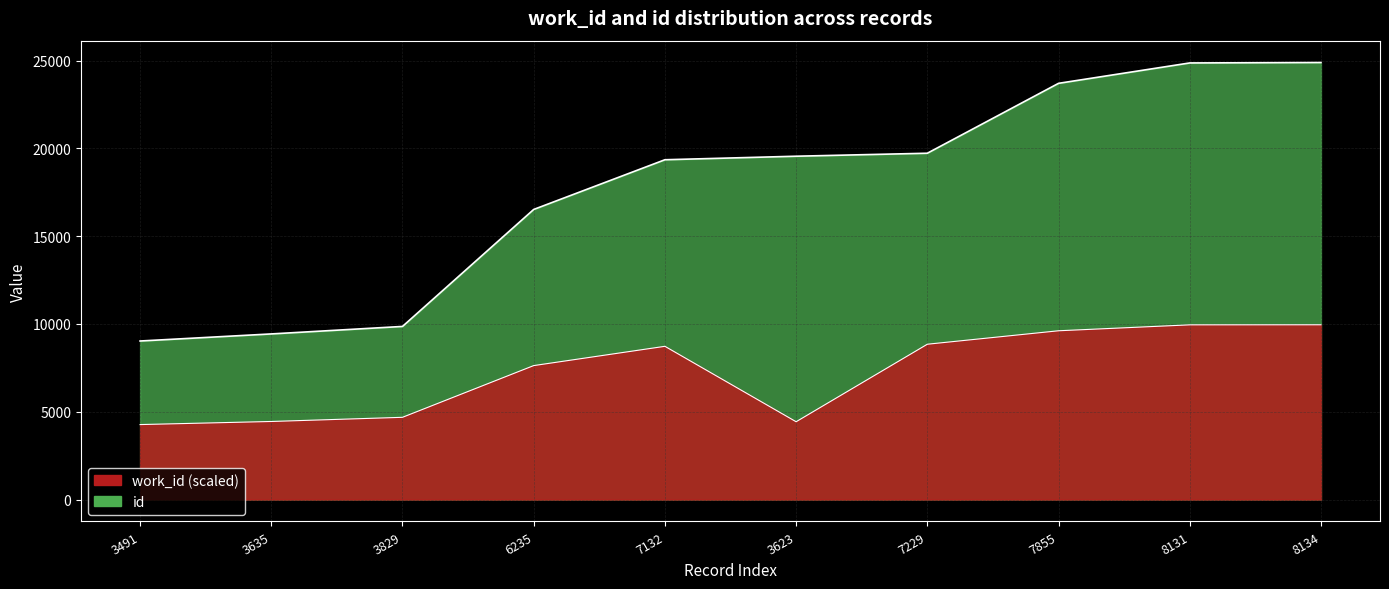

How many data points in id are above 19553?

4